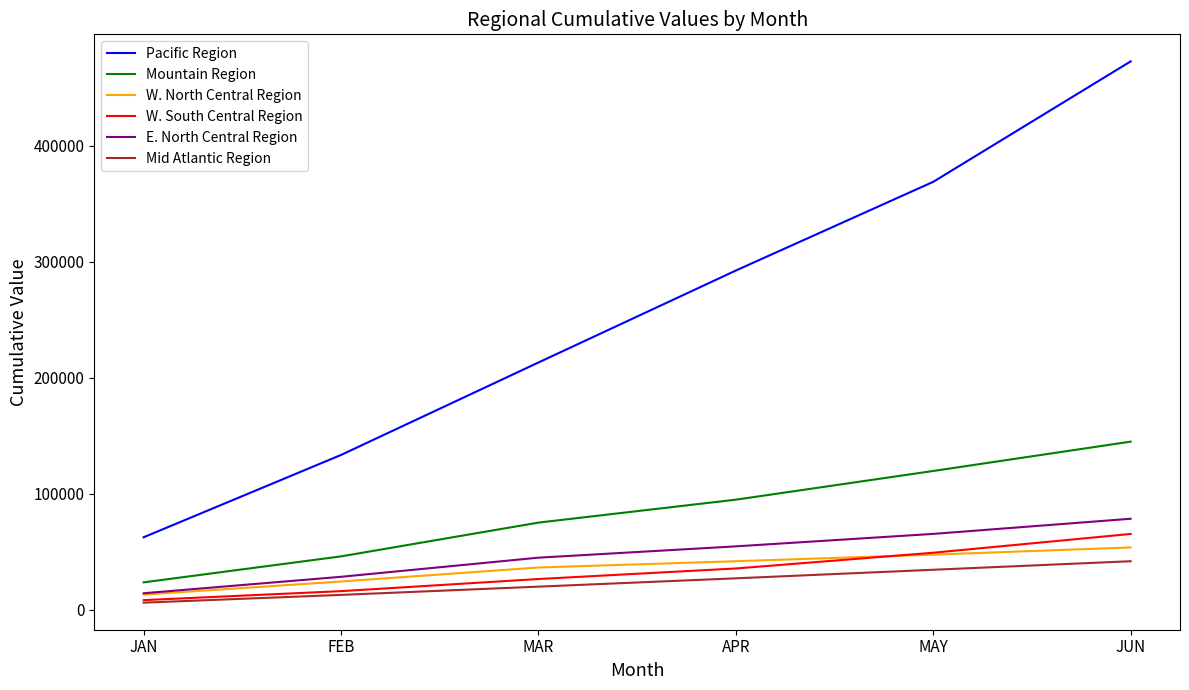

True or false: Mountain Region and Mid Atlantic Region cross at least once.

False